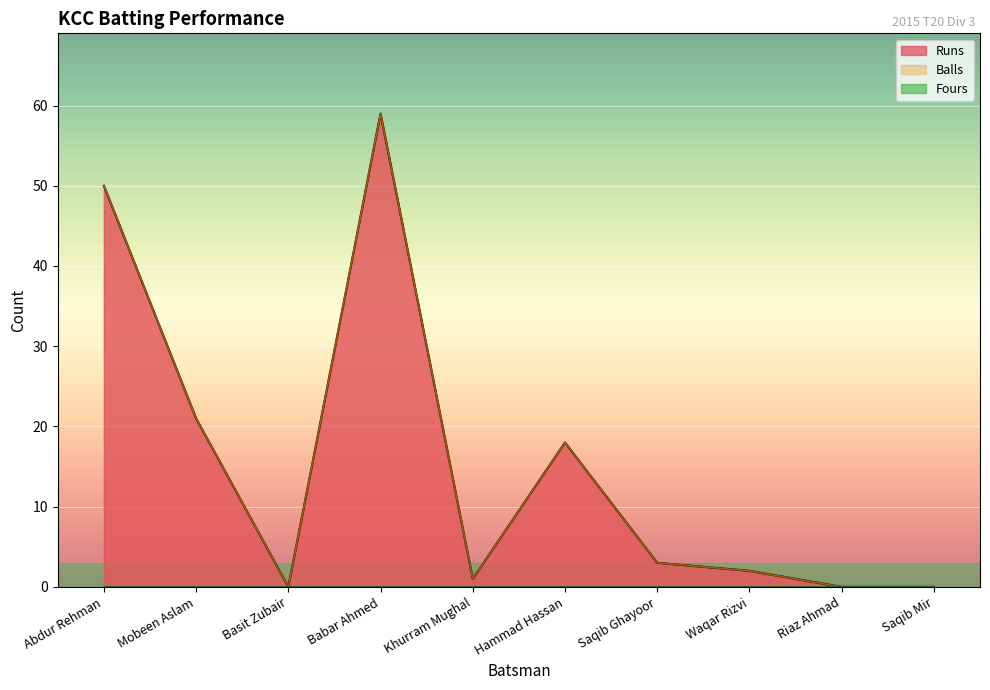

How many positive values does the Balls series have?

7